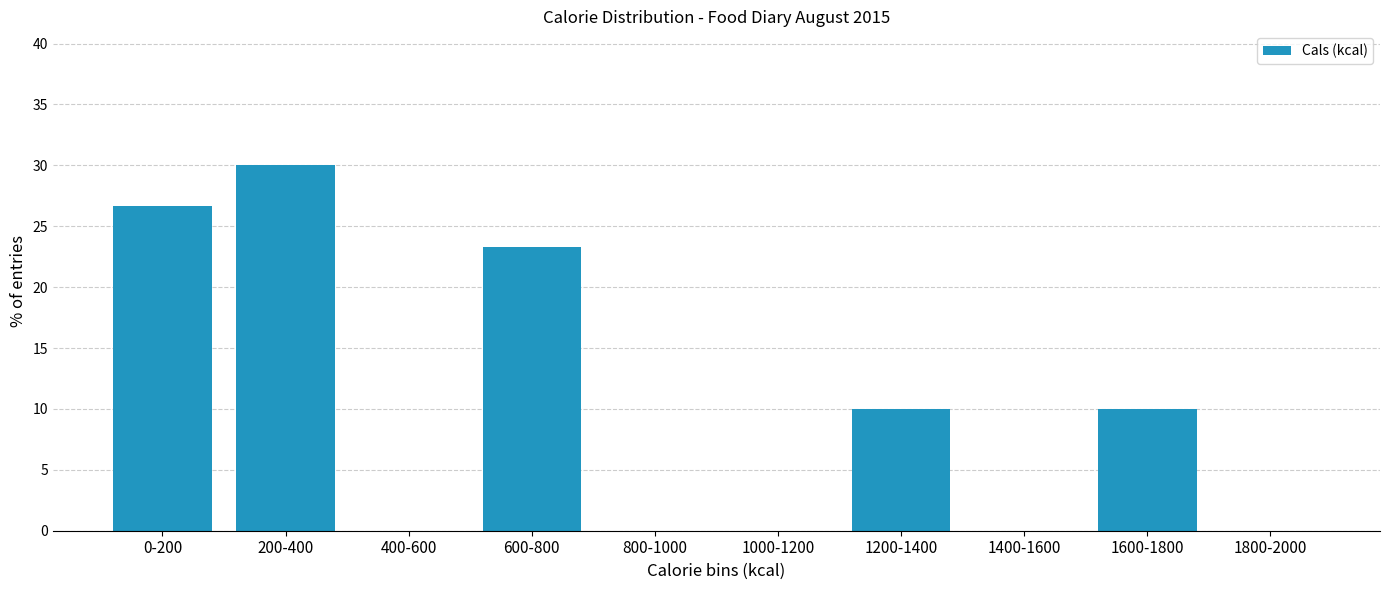

Reading left to right, list all the values displayed in this chart.

0-200=26.7	200-400=30.0	400-600=0.0	600-800=23.3	800-1000=0.0	1000-1200=0.0	1200-1400=10.0	1400-1600=0.0	1600-1800=10.0	1800-2000=0.0